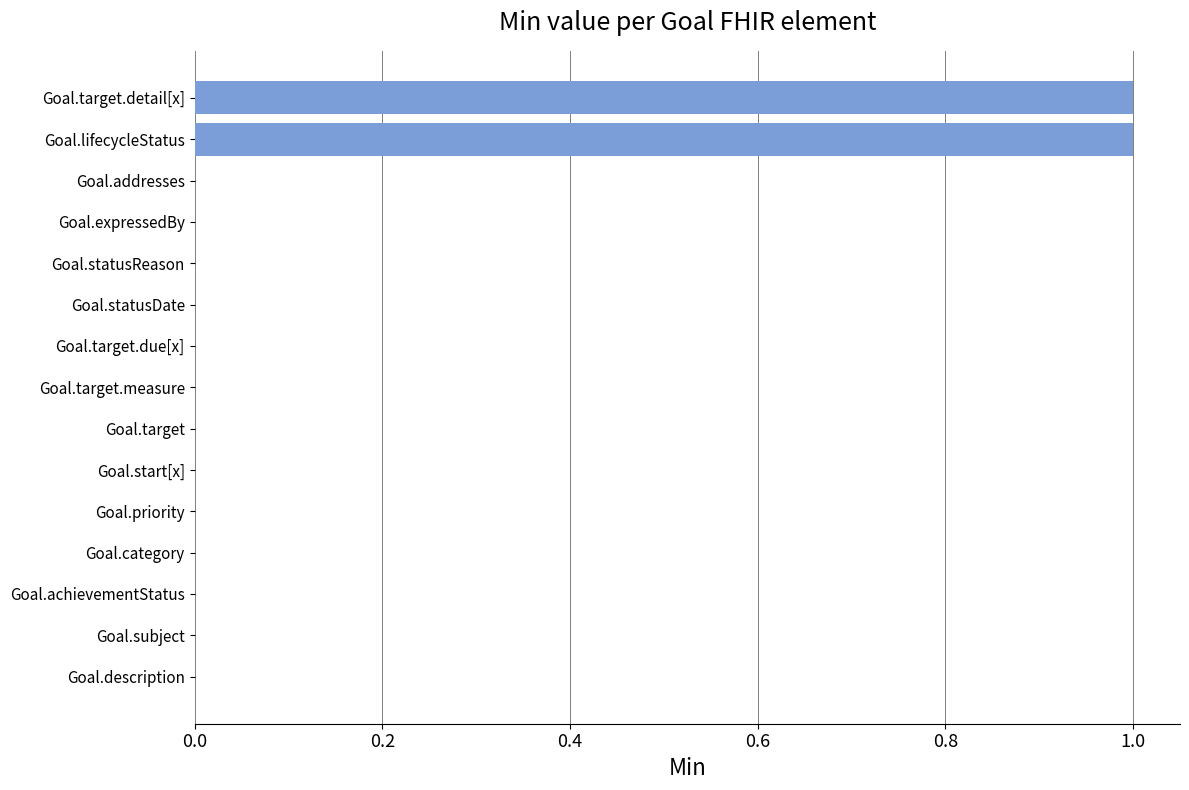

What is the change in value from Goal.target.measure to Goal.lifecycleStatus?

+1